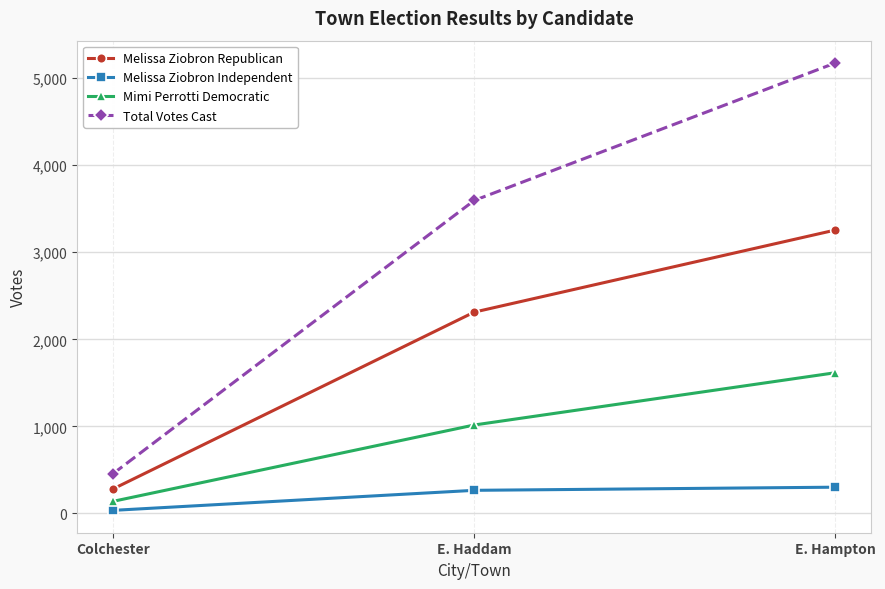

How many categories are shown in the chart?

3